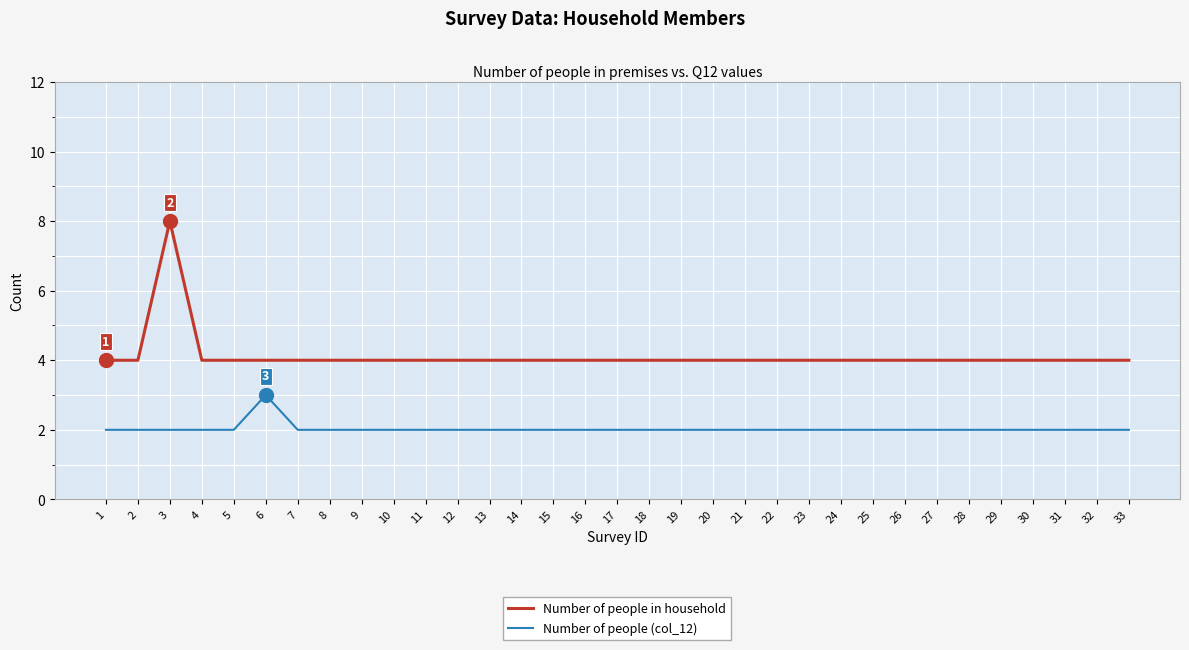

At 18, list the series in order from smallest to largest.

Number of people (col_12), Number of people in household